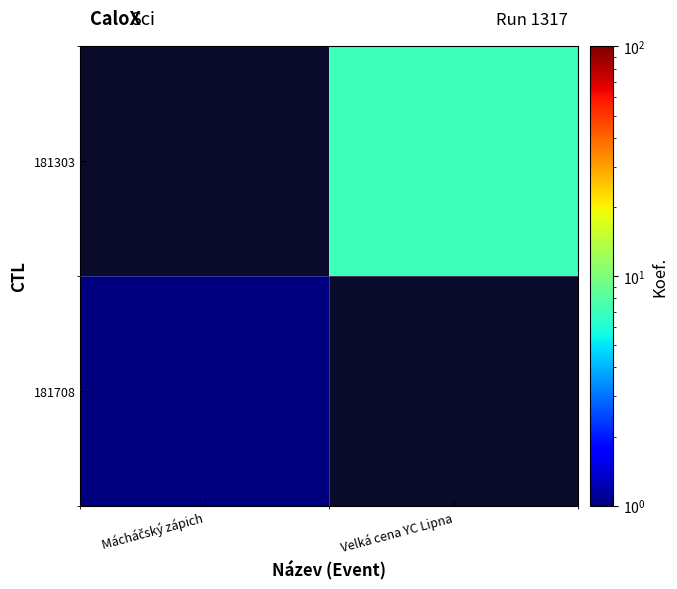

At Mácháčský zápich, list the series in order from largest to smallest.

181708, 181303